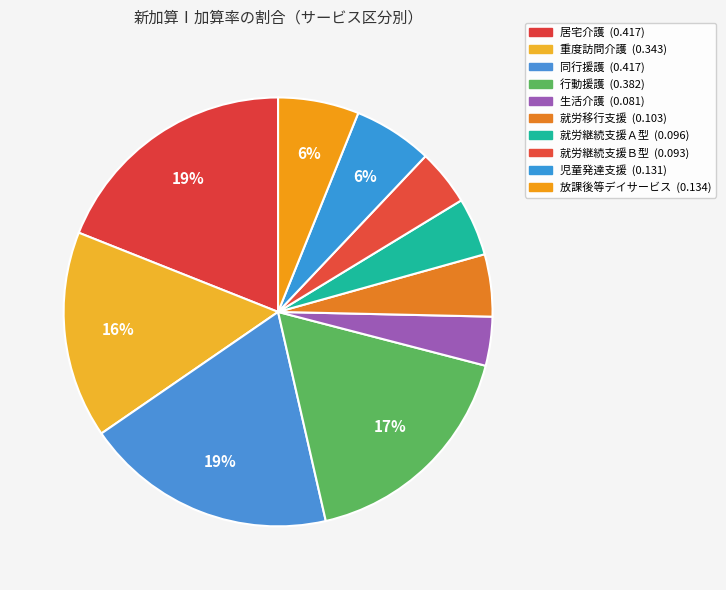

Combined, do 居宅介護 and 生活介護 account for over 50%?

No